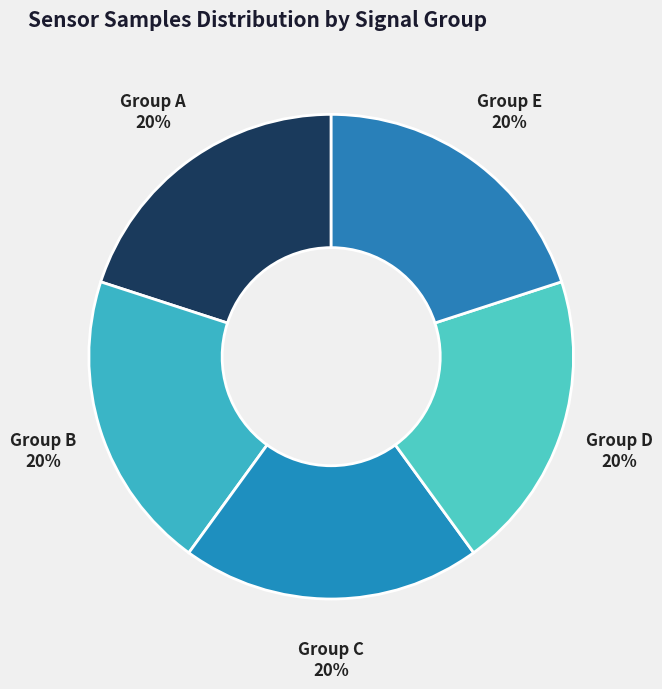

Count the number of slices in the pie.

5